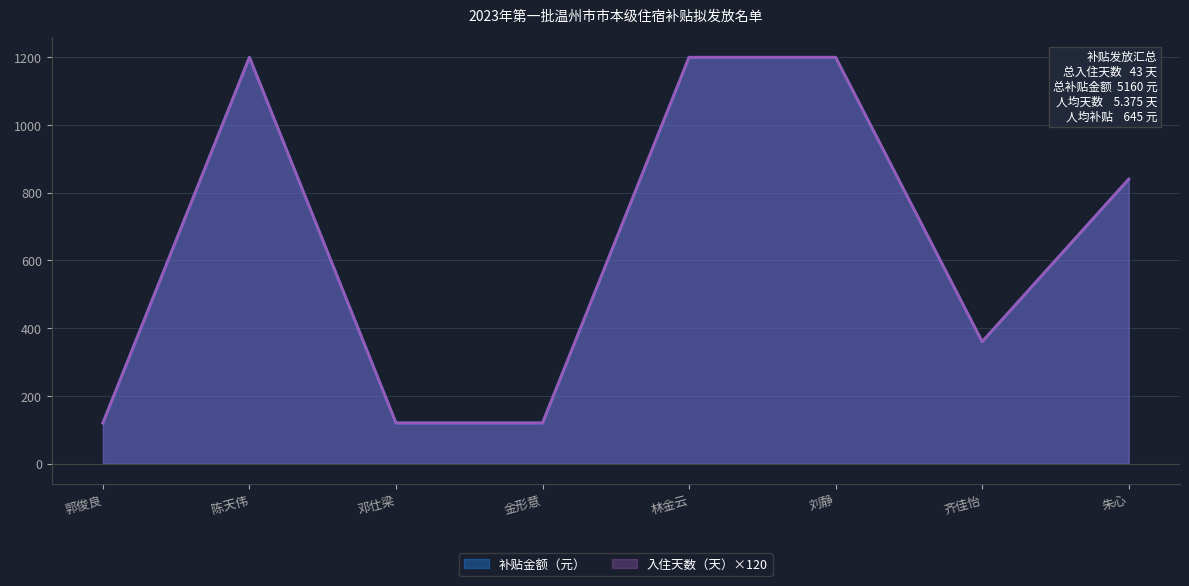

Count the 补贴金额（元） values in the range 120 to 1200.

8